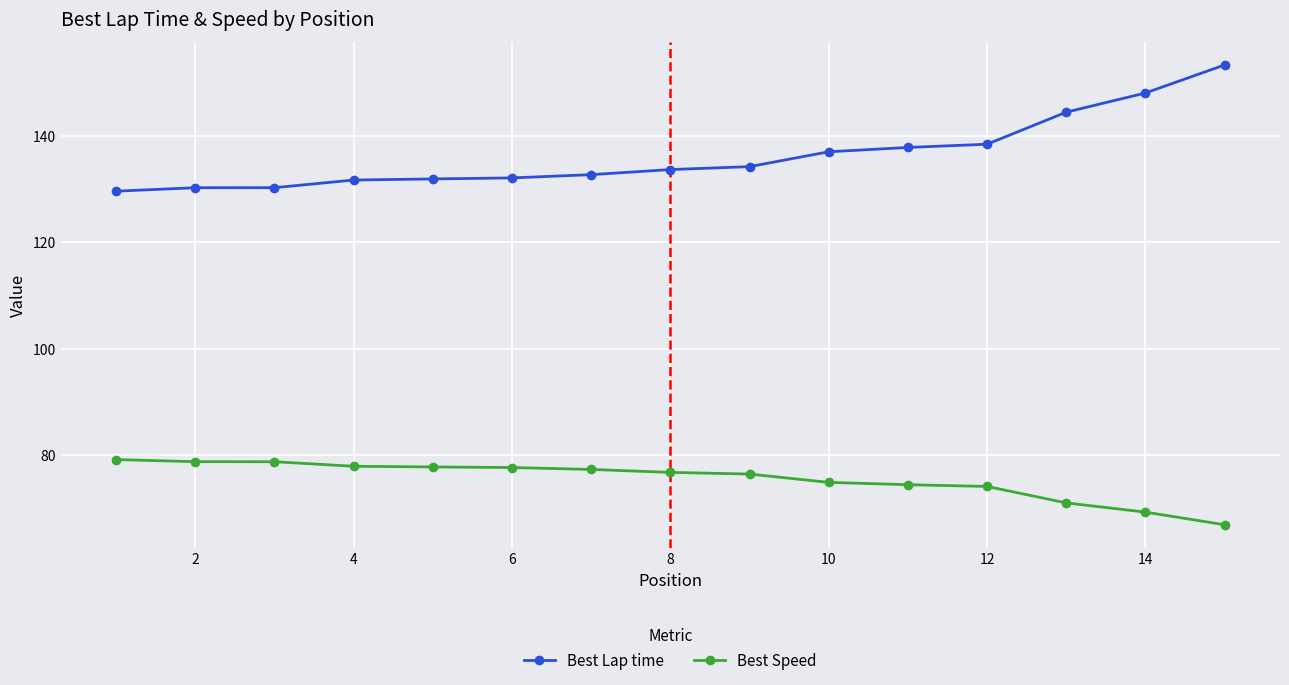

What is the difference between the second highest and second lowest values in the Best Lap time series?

17.8